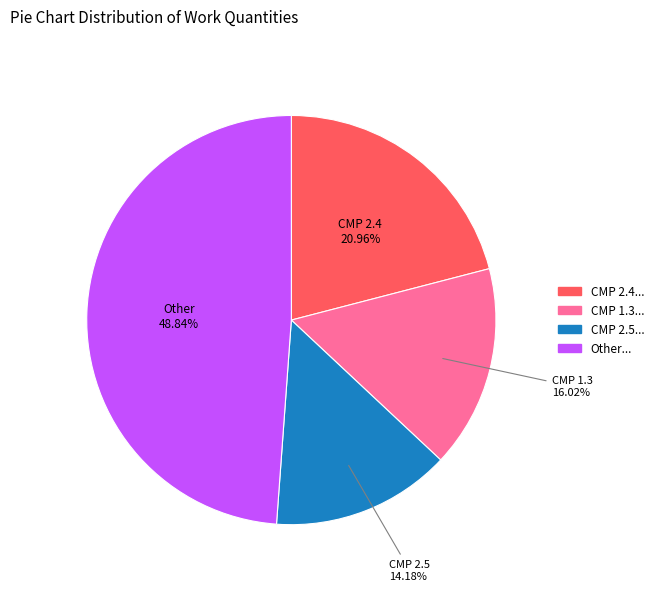

Which category has the smallest portion of the pie?

СМР 2.5